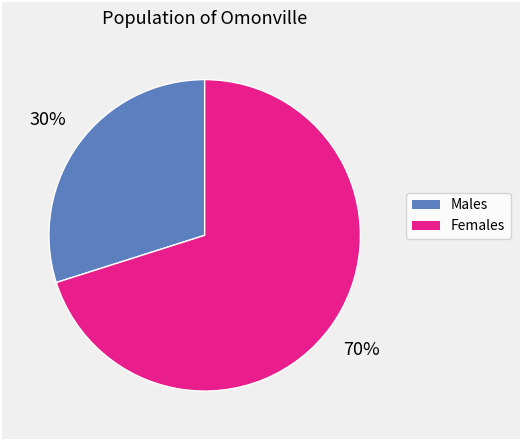

Rank the categories by value from highest to lowest.

Females, Males